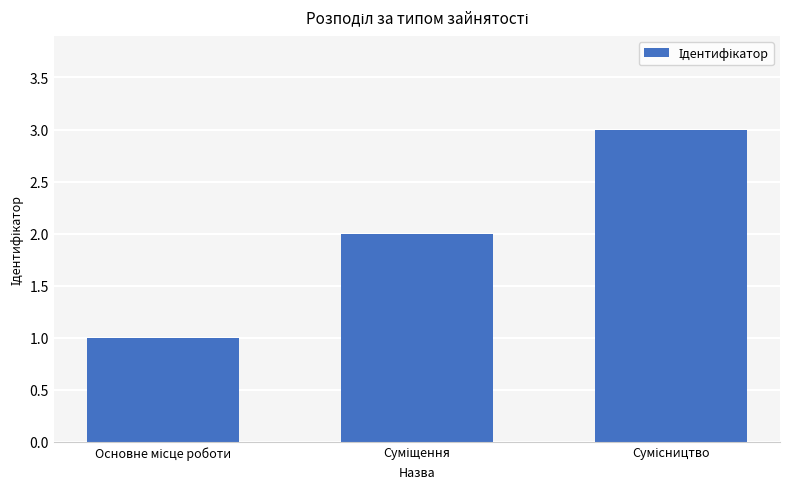

What is the maximum value shown in the chart?

3